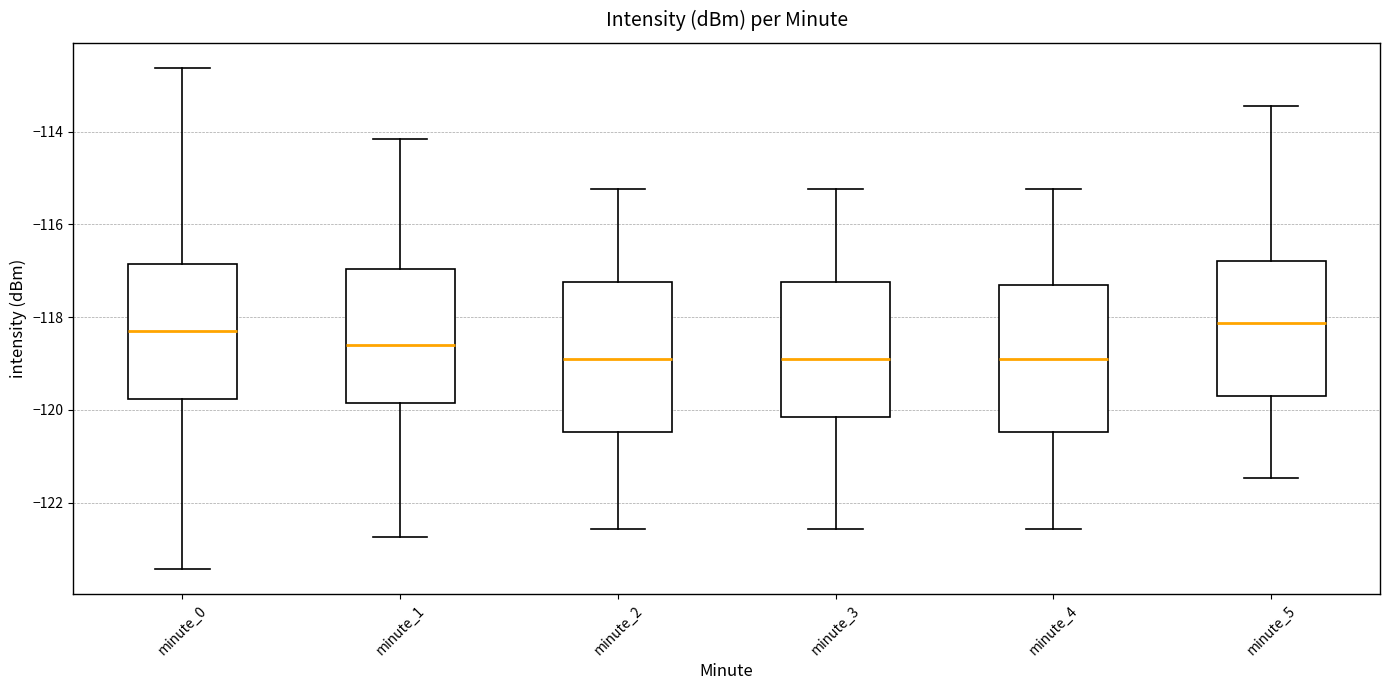

Reading left to right, read every box against the y-axis: the position of its median line, the range the box covers, and the ends of its whiskers. The values are not printed on the chart, so give them approximately, as read against the axis.

minute_0: median -118.2, box -119.8 to -116.8, whiskers -123.4 to -112.6
minute_1: median -118.6, box -119.8 to -117.0, whiskers -122.8 to -114.2
minute_2: median -119.0, box -120.4 to -117.2, whiskers -122.6 to -115.2
minute_3: median -119.0, box -120.2 to -117.2, whiskers -122.6 to -115.2
minute_4: median -119.0, box -120.4 to -117.4, whiskers -122.6 to -115.2
minute_5: median -118.2, box -119.8 to -116.8, whiskers -121.4 to -113.4